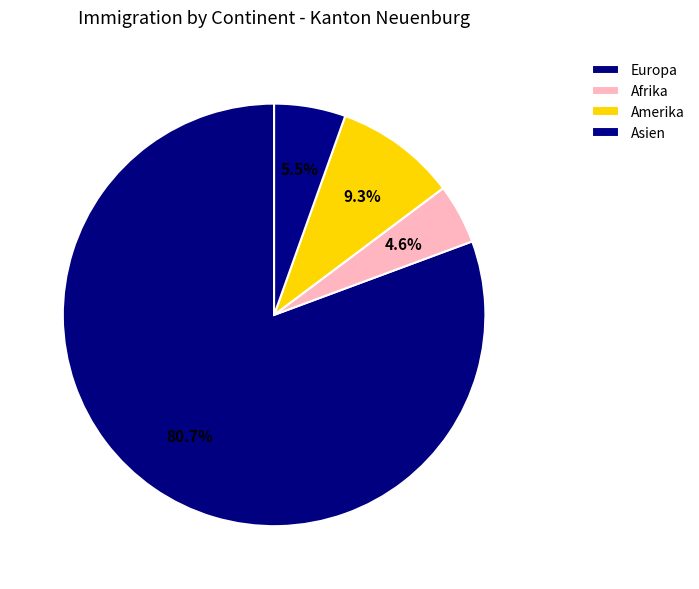

To the nearest percent, what portion does Afrika represent?

5%